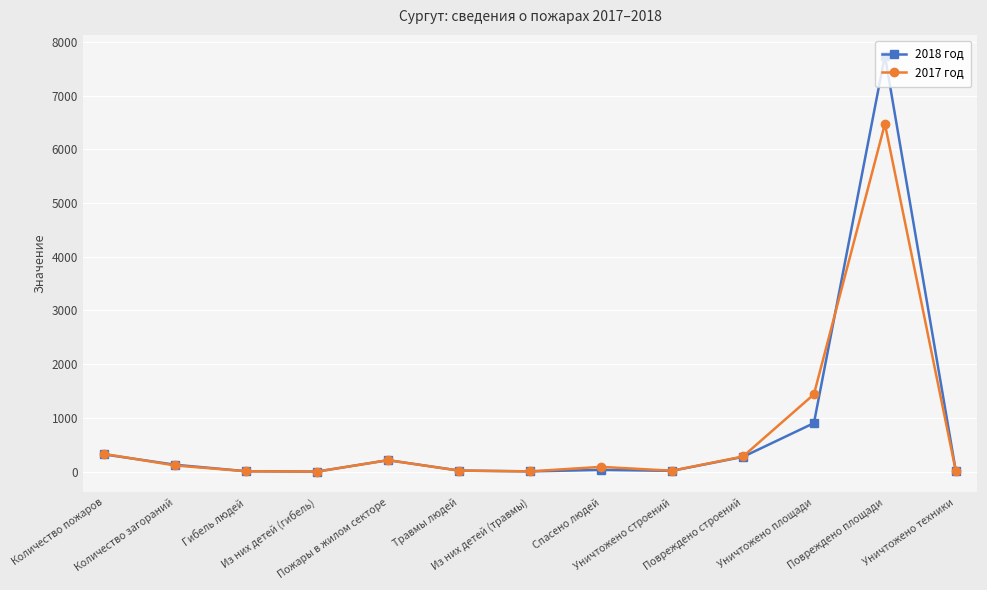

What are all the series names shown in the legend?

2018 год, 2017 год